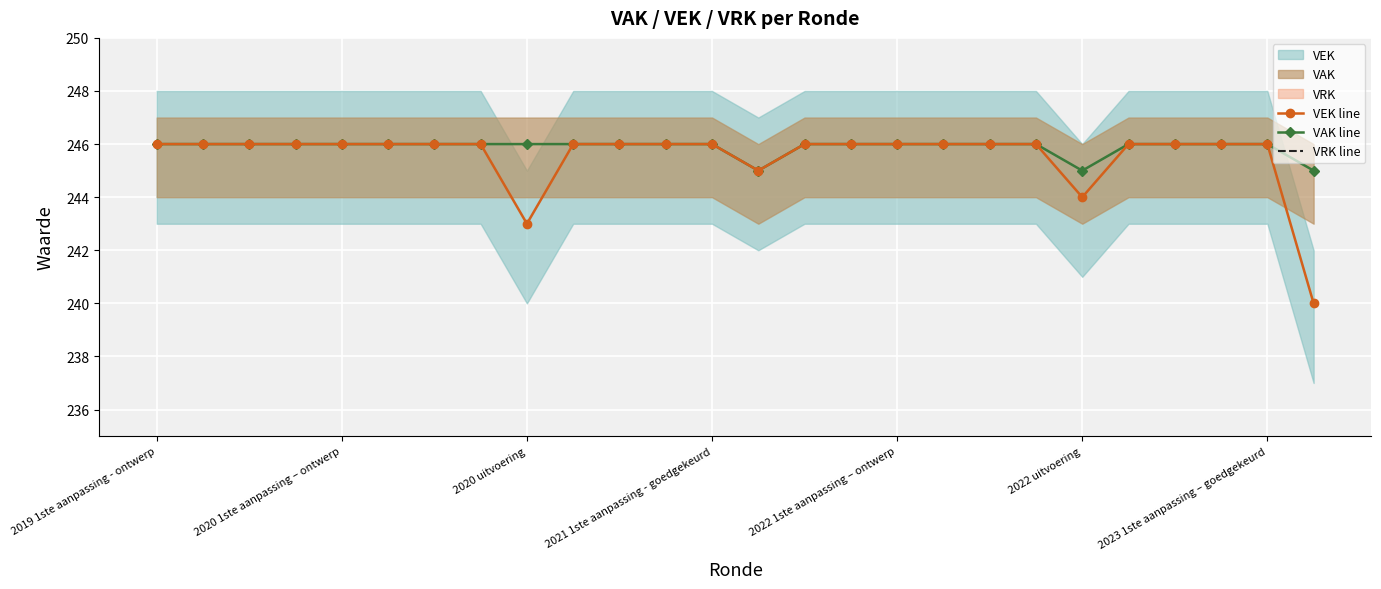

Is it true that VAK line equals 246 at 2021 1ste aanpassing - goedgekeurd?

True